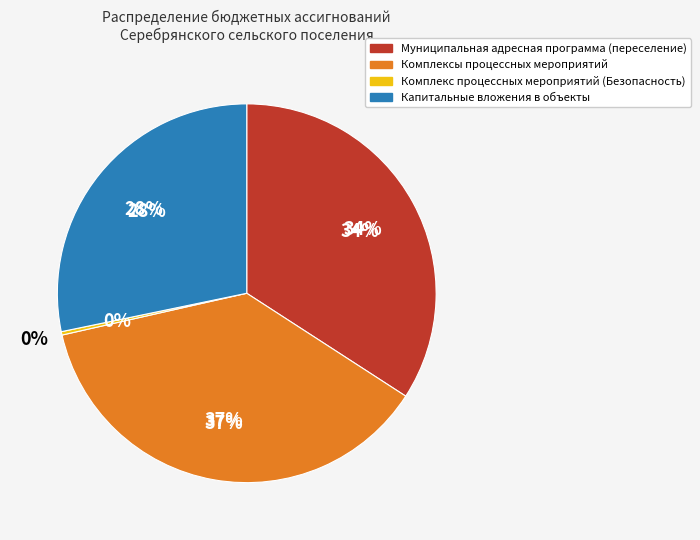

True or false: Комплекс процессных мероприятий (Безопасность) accounts for 8% of the total.

False